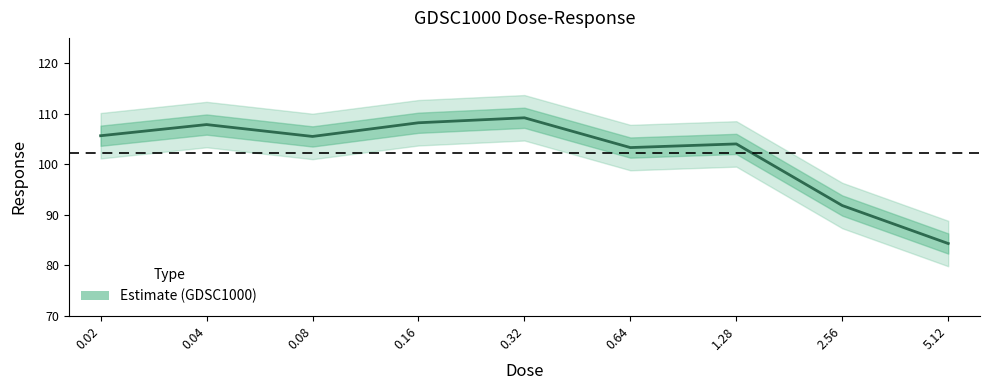

True or false: the data has more than 0 interior local peaks.

True